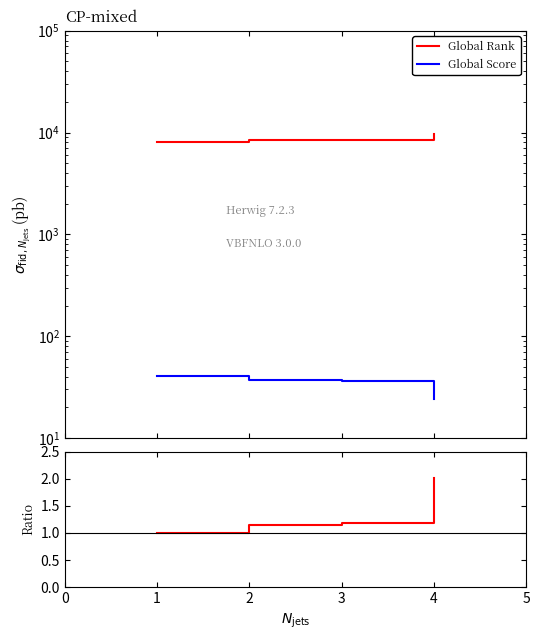

Between 3 and 4, which series saw the biggest shift?

Global Rank